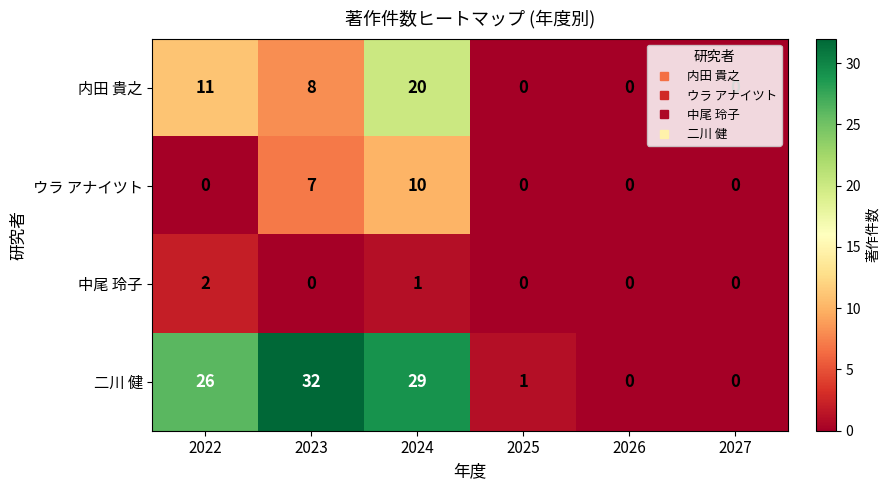

What is the difference between the highest and lowest values at 2023?

32